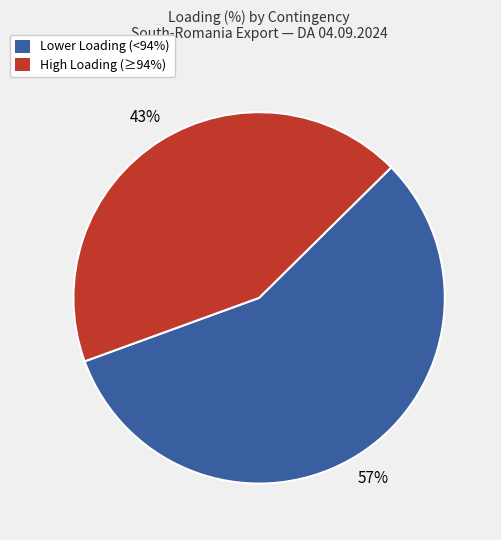

What is the ratio of the value at Lower Loading (<94%) to the value at High Loading (≥94%)?

1.3